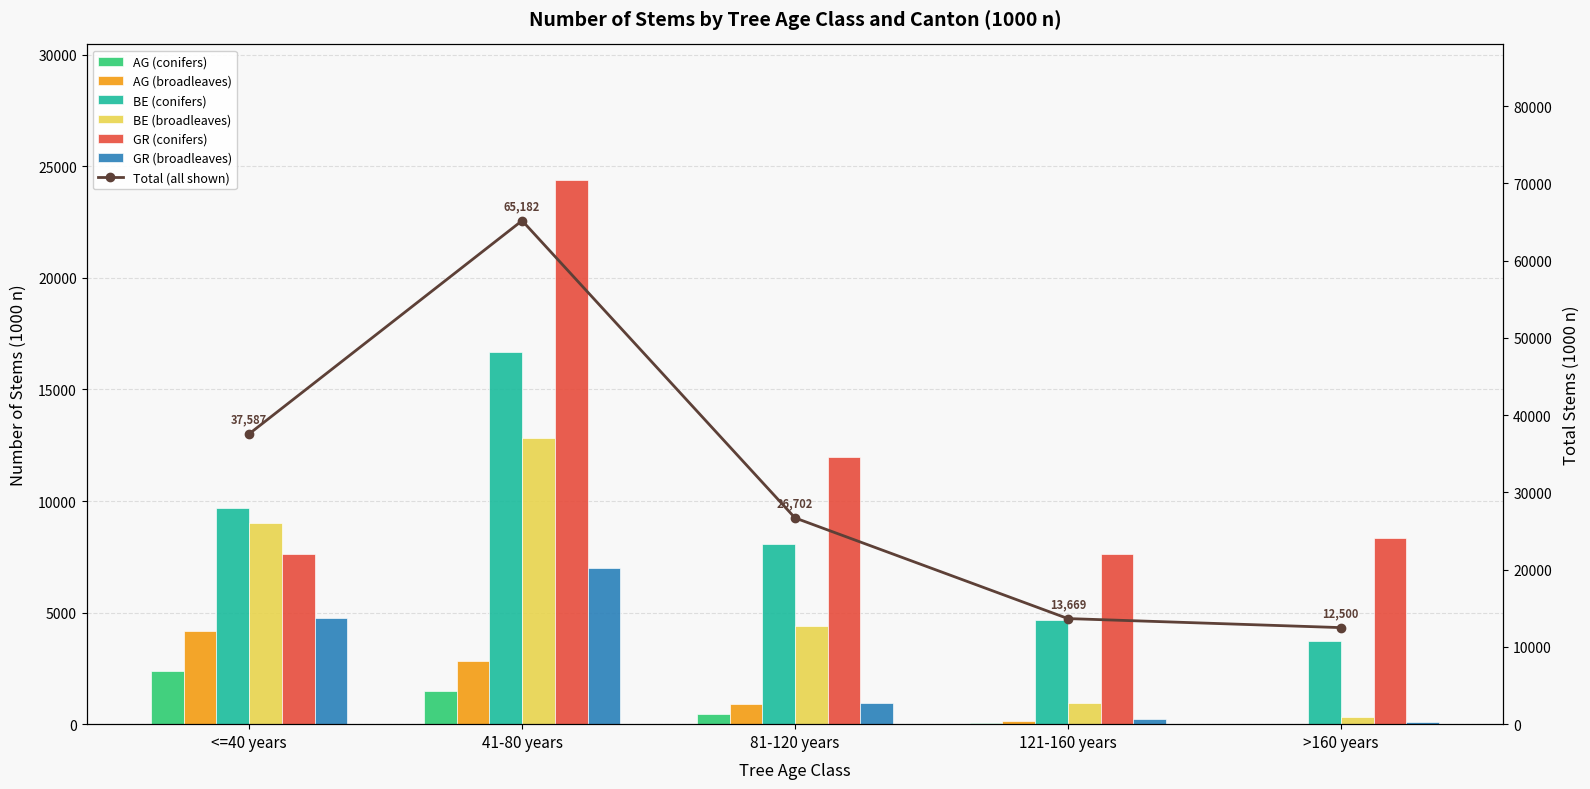

What is the minimum value for GR (conifers)?

7618